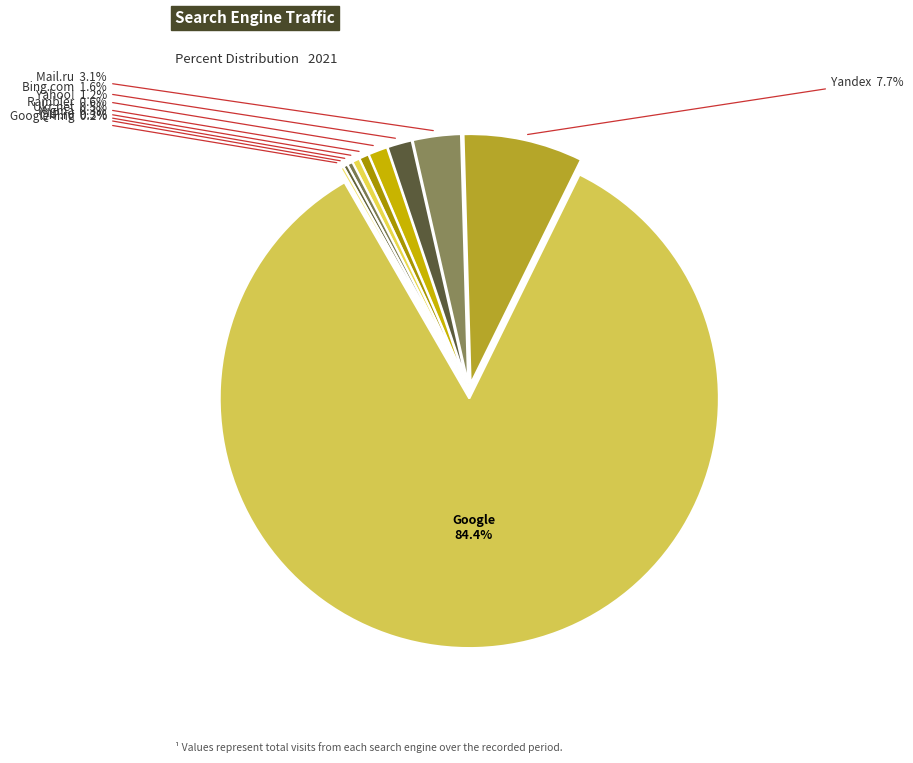

How many slices are in this pie chart?

10